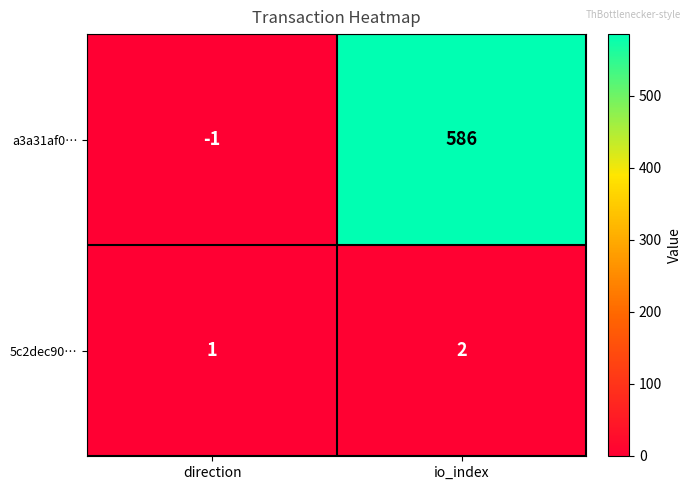

Is it true that a3a31af0… equals -1 at direction?

True